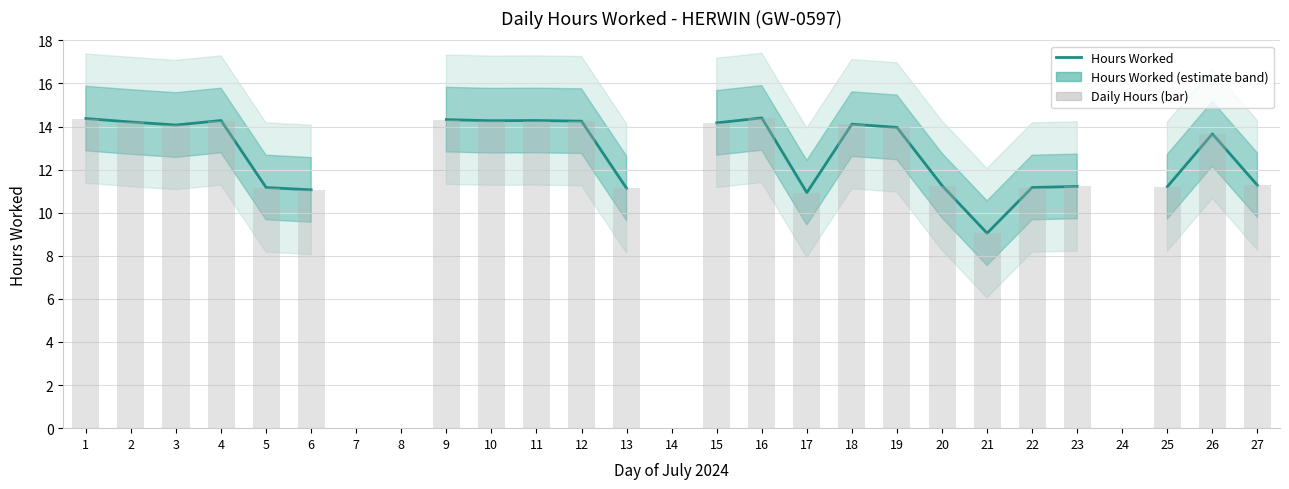

List the series in order of their overall mean, highest first.

Hours Worked, Daily Hours (bar)